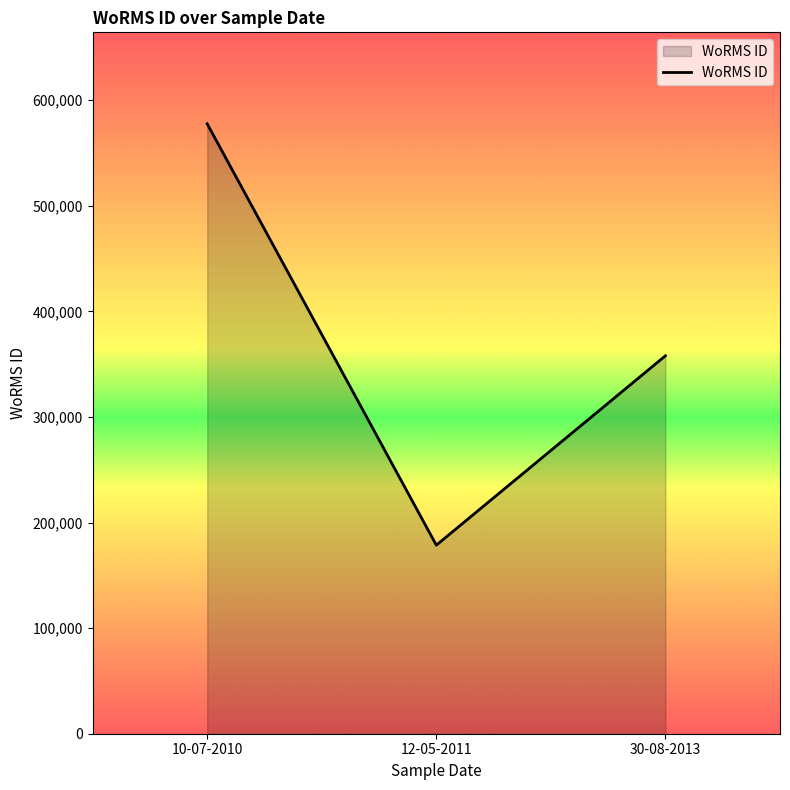

Count the values in the range 178583 to 577659.

3